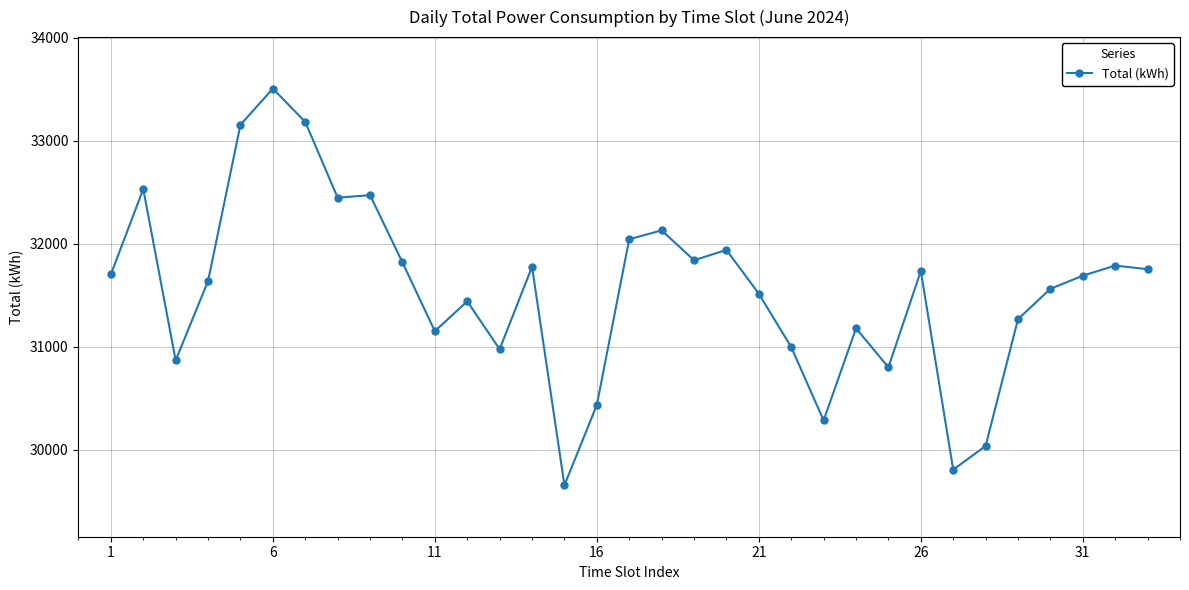

What is the value of the 24th point from the left?

31180